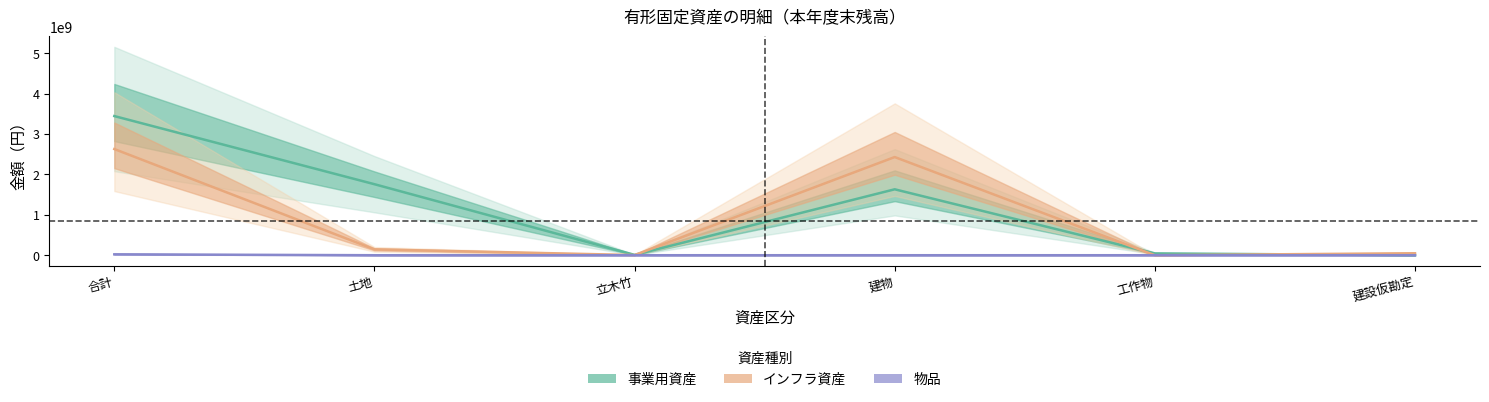

Between 土地 and 建設仮勘定, which series saw the biggest shift?

事業用資産_net